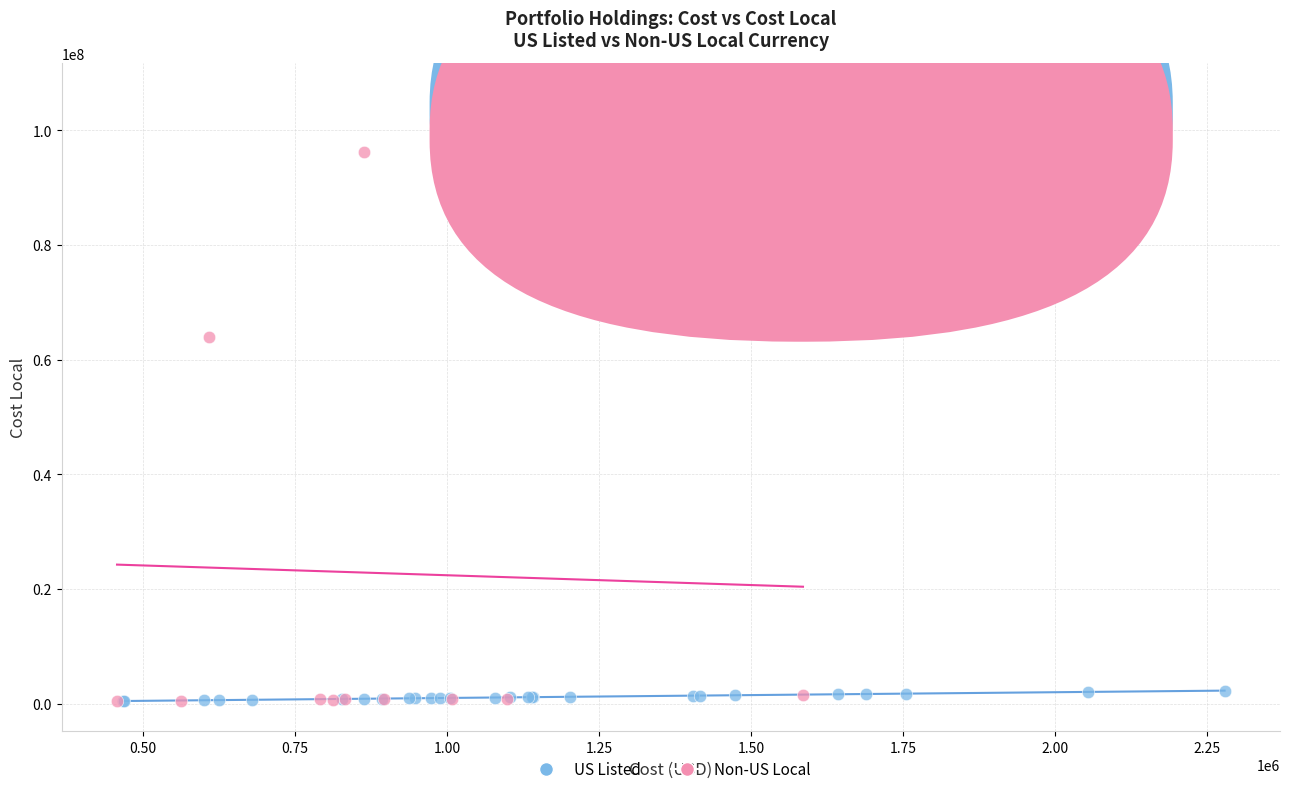

Which series has the widest spread of Y values?

Non-US Local